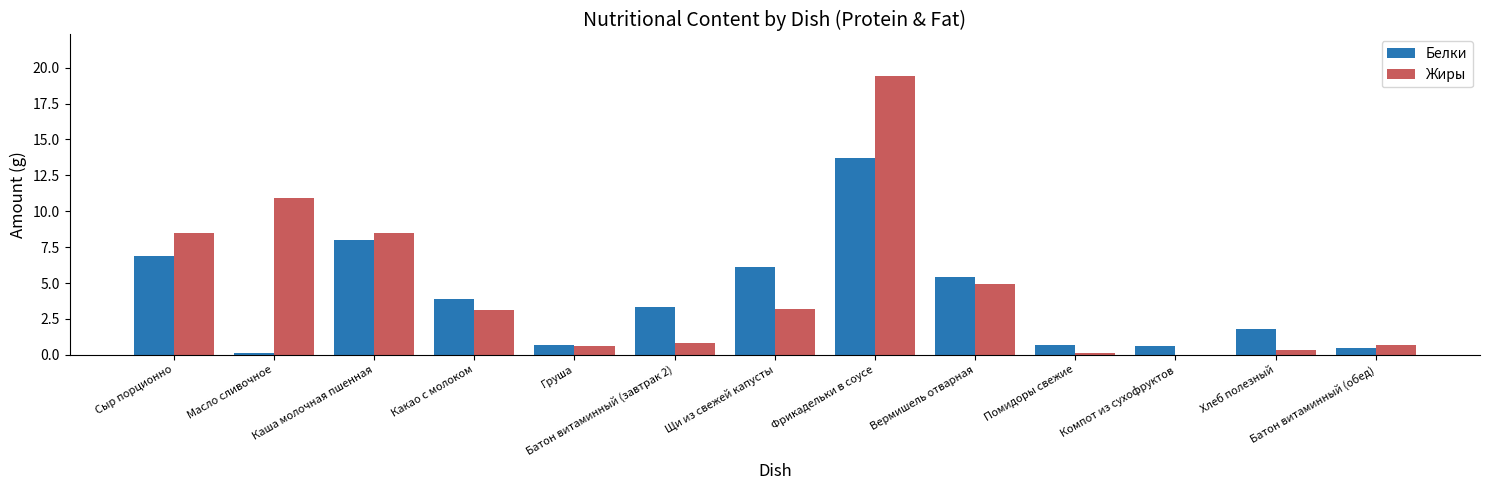

Reading right to left, what are all the values shown in this chart?

Белки: 0.5	1.8	0.6	0.7	5.4	13.7	6.1	3.3	0.7	3.9	8.0	0.1	6.9
Жиры: 0.7	0.3	0.0	0.1	4.9	19.4	3.2	0.8	0.6	3.1	8.5	10.9	8.5